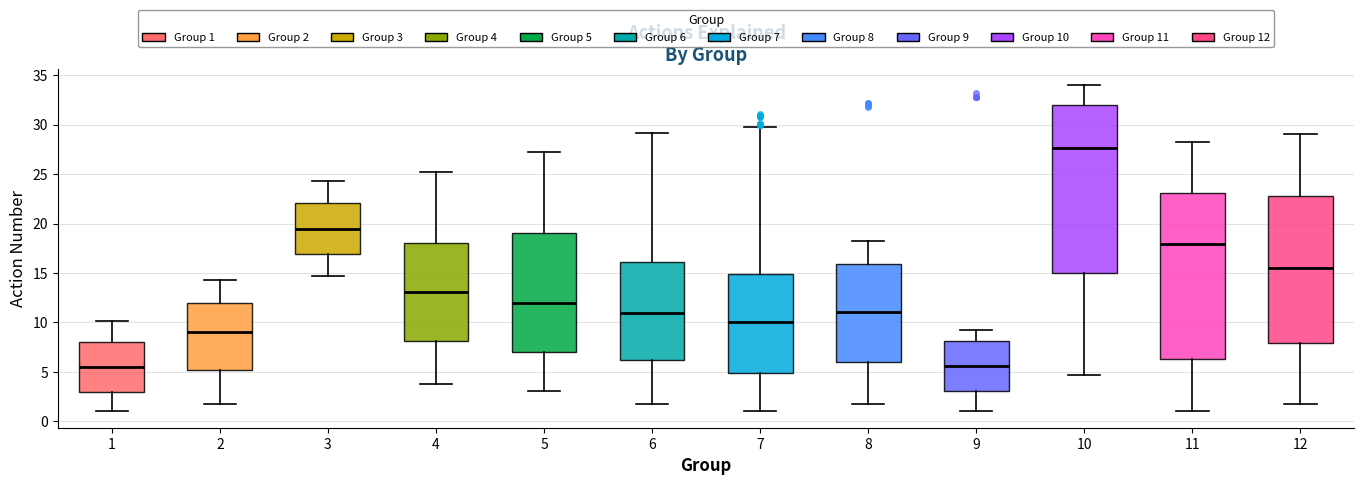

Reading left to right, read every box against the y-axis: the position of its median line, the range the box covers, and the ends of its whiskers. The values are not printed on the chart, so give them approximately, as read against the axis.

1: median 5.5, box 3.0 to 8.0, whiskers 1.0 to 10.0
2: median 9.0, box 5.0 to 12.0, whiskers 2.0 to 14.5
3: median 19.5, box 17.0 to 22.0, whiskers 14.5 to 24.5
4: median 13.0, box 8.0 to 18.0, whiskers 4.0 to 25.0
5: median 12.0, box 7.0 to 19.0, whiskers 3.0 to 27.0
6: median 11.0, box 6.0 to 16.0, whiskers 1.5 to 29.0
7: median 10.0, box 5.0 to 15.0, whiskers 1.0 to 30.0
8: median 11.0, box 6.0 to 16.0, whiskers 2.0 to 18.5
9: median 5.5, box 3.0 to 8.0, whiskers 1.0 to 9.0
10: median 27.5, box 15.0 to 32.0, whiskers 4.5 to 34.0
11: median 18.0, box 6.5 to 23.0, whiskers 1.0 to 28.0
12: median 15.5, box 8.0 to 23.0, whiskers 2.0 to 29.0